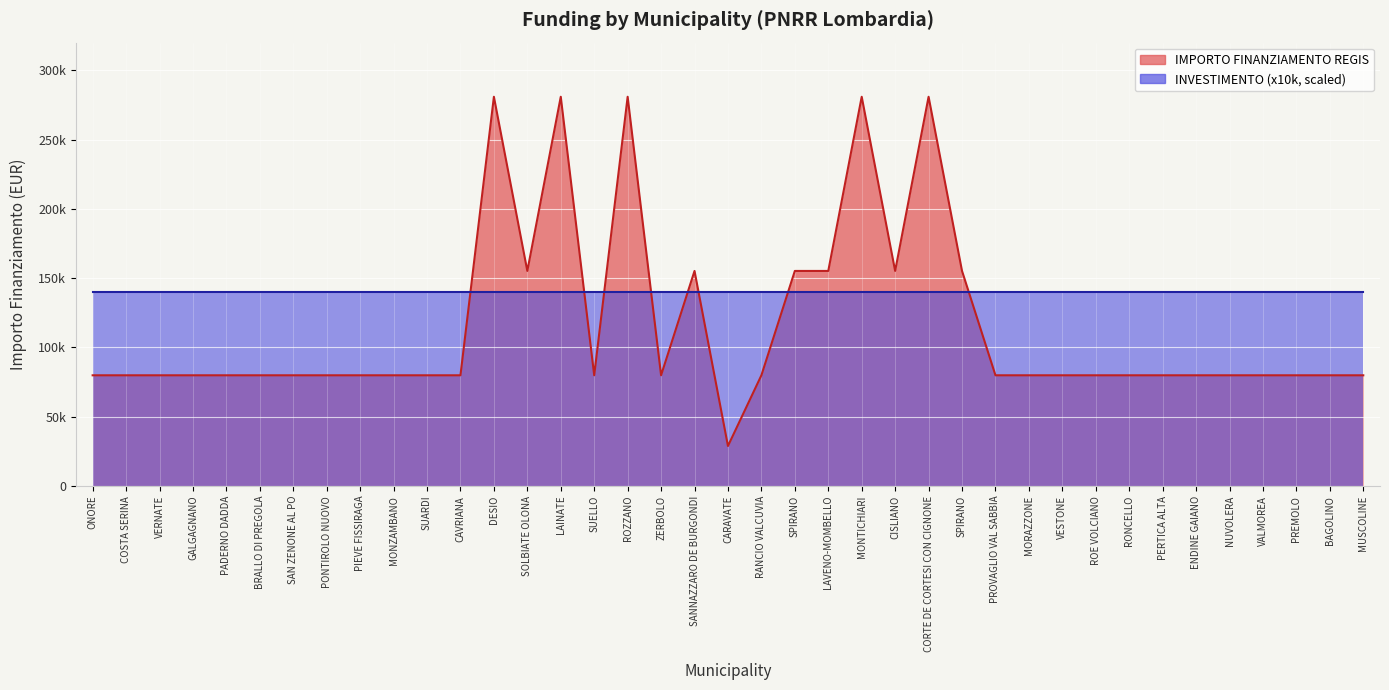

What is the sum of the values at SUARDI and SUELLO?

159844